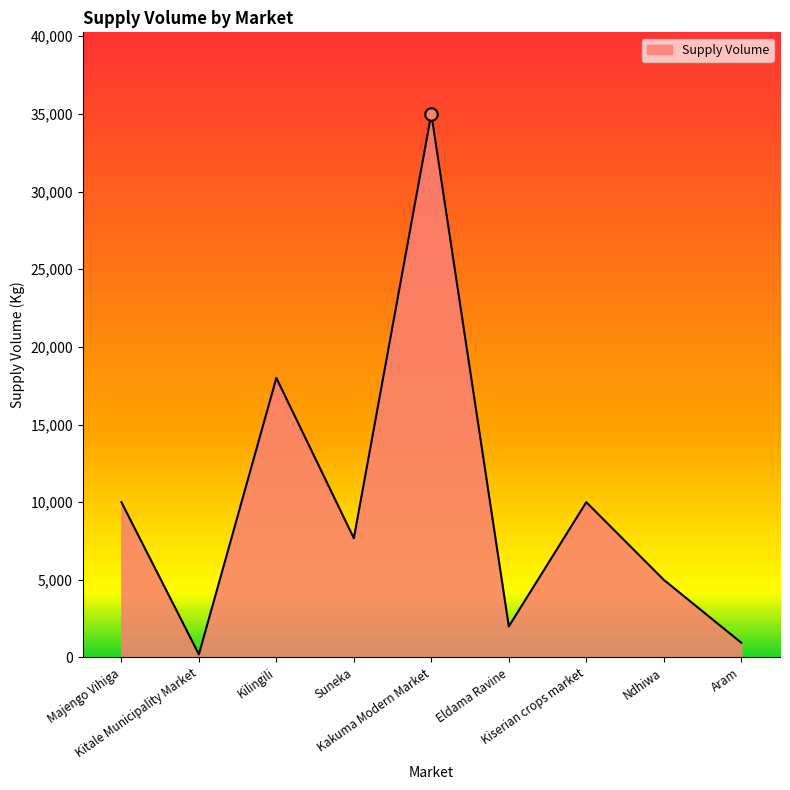

What is the change in value from Kilingili to Suneka?

-10320